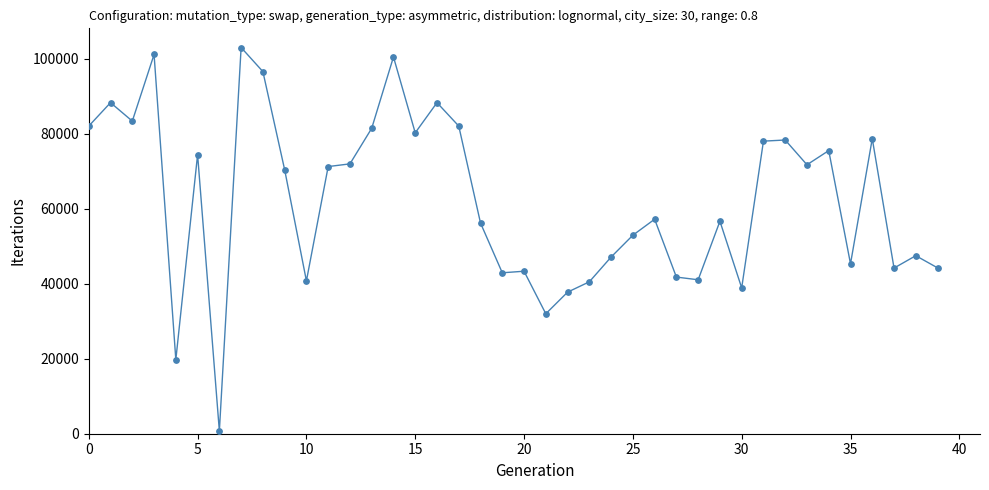

What is the difference between the maximum and minimum values?

102240